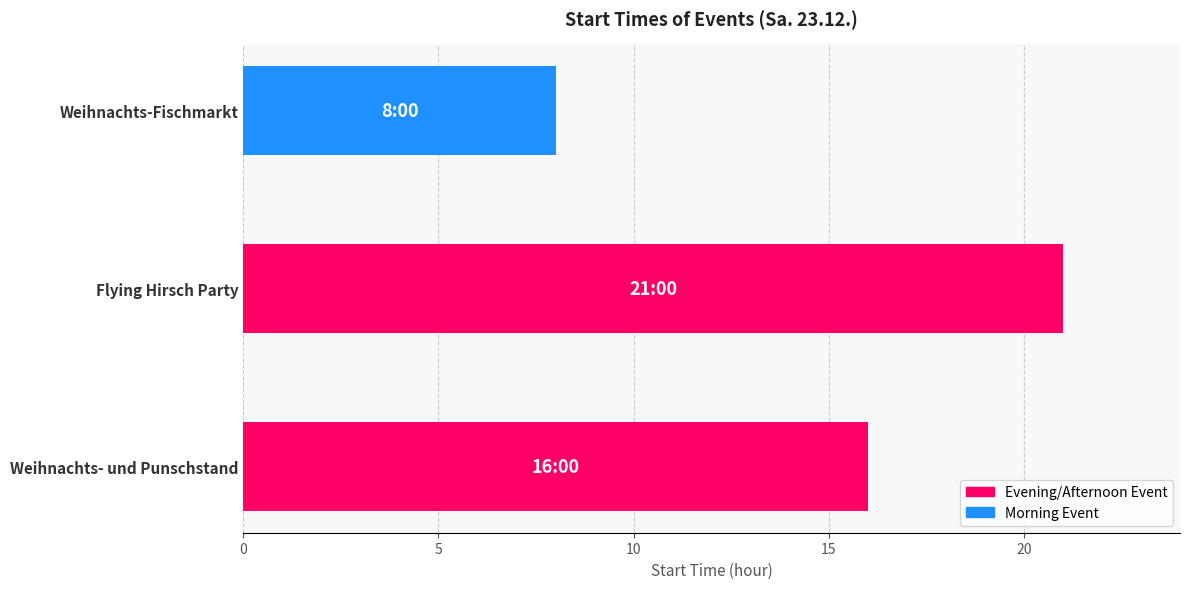

Reading bottom to top, transcribe all the data shown in this chart.

16	21	8